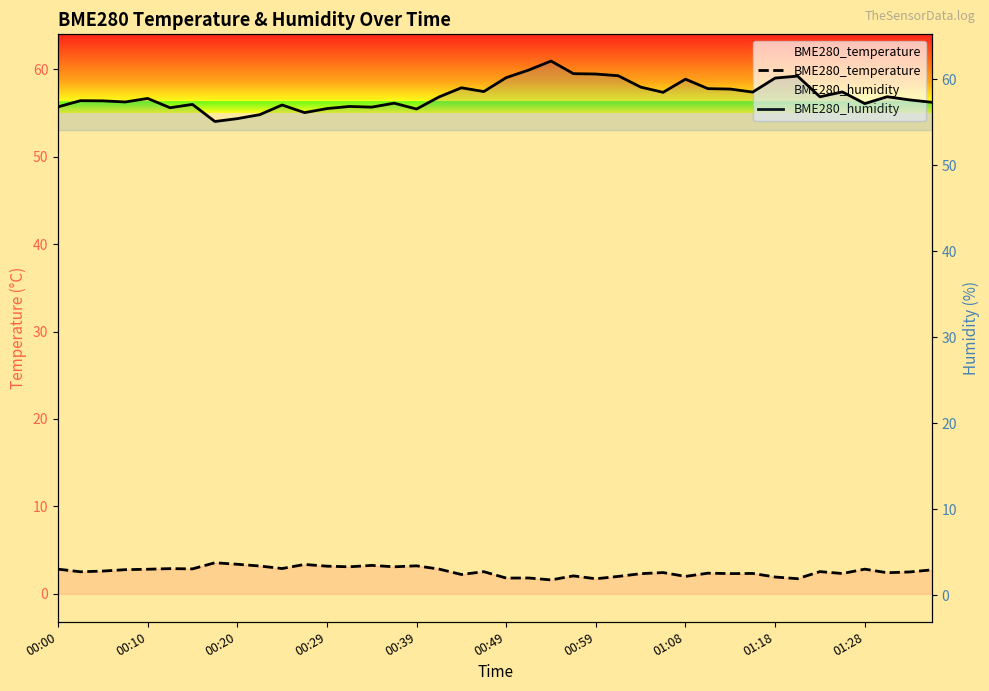

Which category has the lowest value in the BME280_temperature series?

22